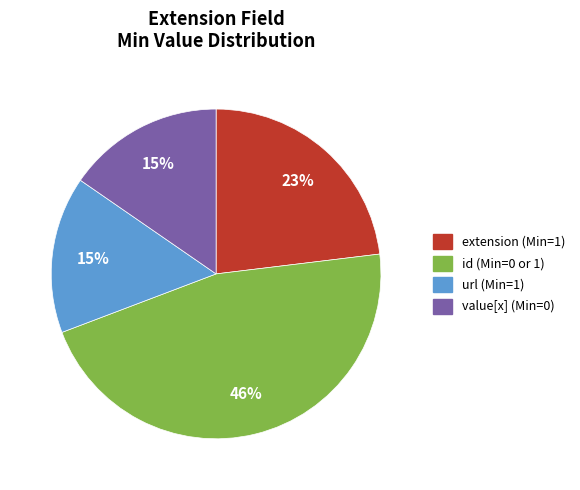

To the nearest percent, what is the average slice percentage?

25%